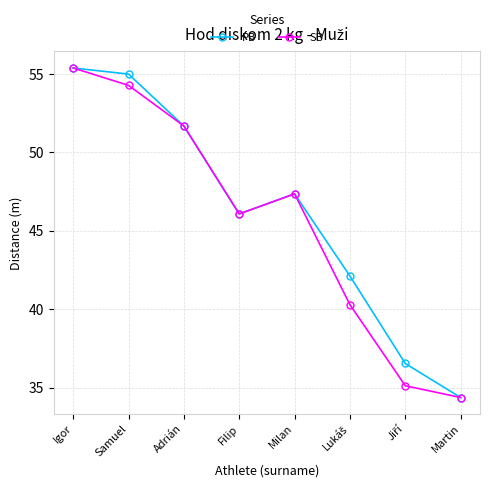

What is the greatest value displayed?

55.4